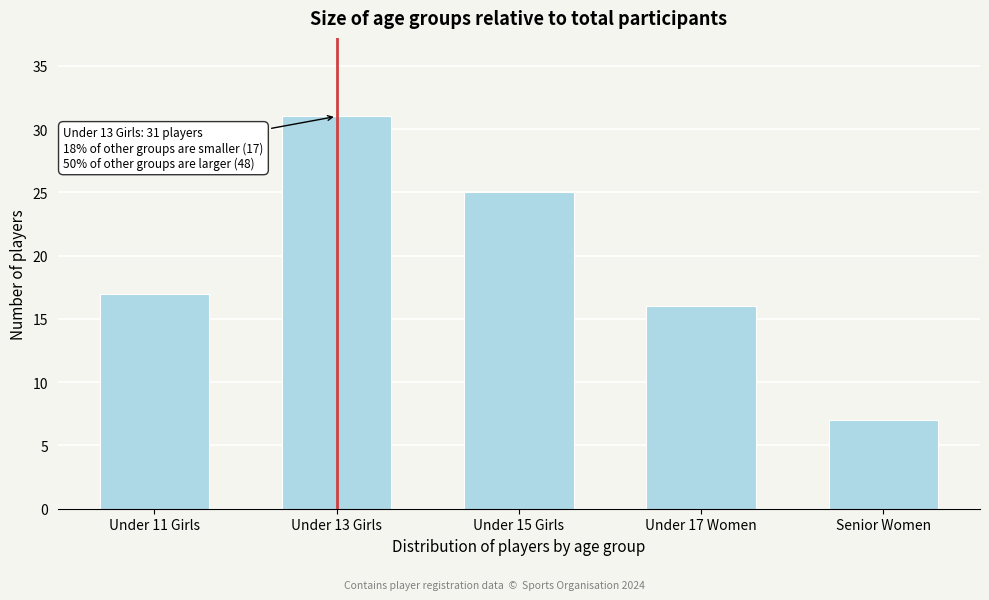

Reading left to right, what are all the values shown in this chart?

Under 11 Girls=17	Under 13 Girls=31	Under 15 Girls=25	Under 17 Women=16	Senior Women=7